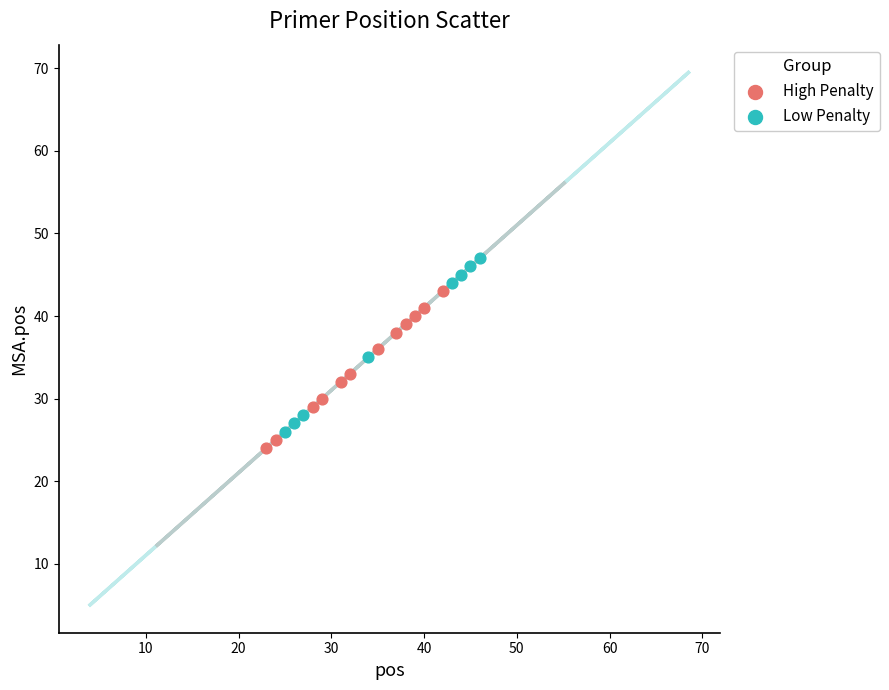

Which series reaches the minimum Y coordinate?

High Penalty